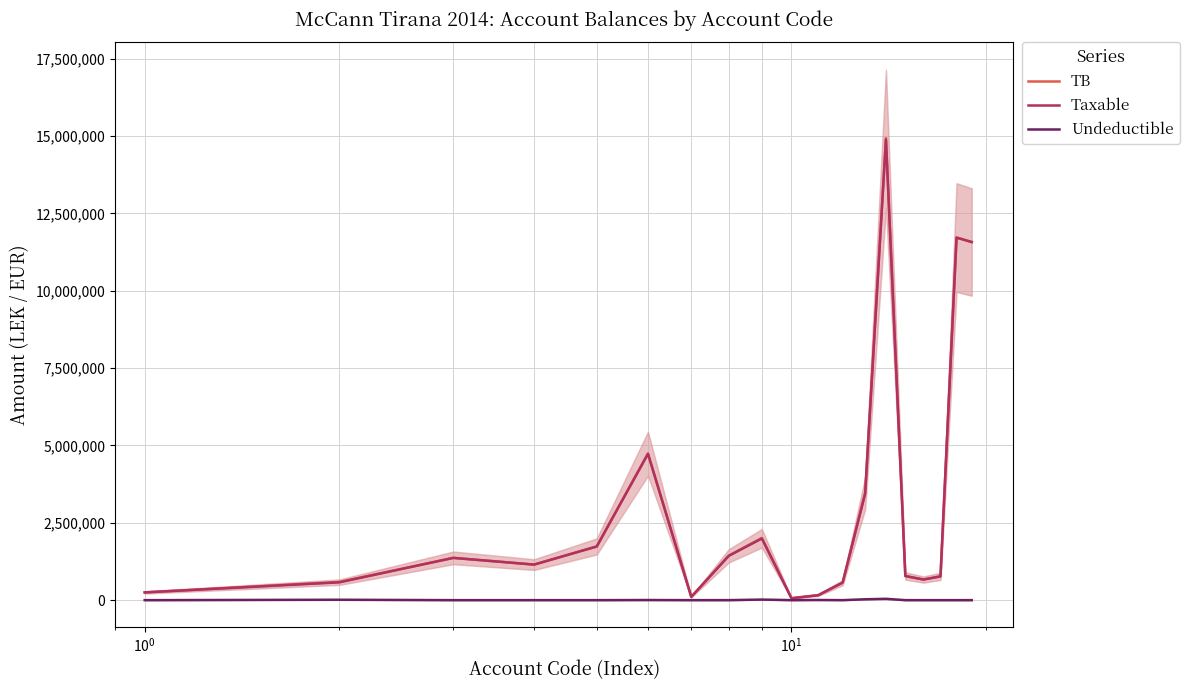

The Undeductible series shows 0.0 at $\mathdefault{10^{1}}$. True or false?

True